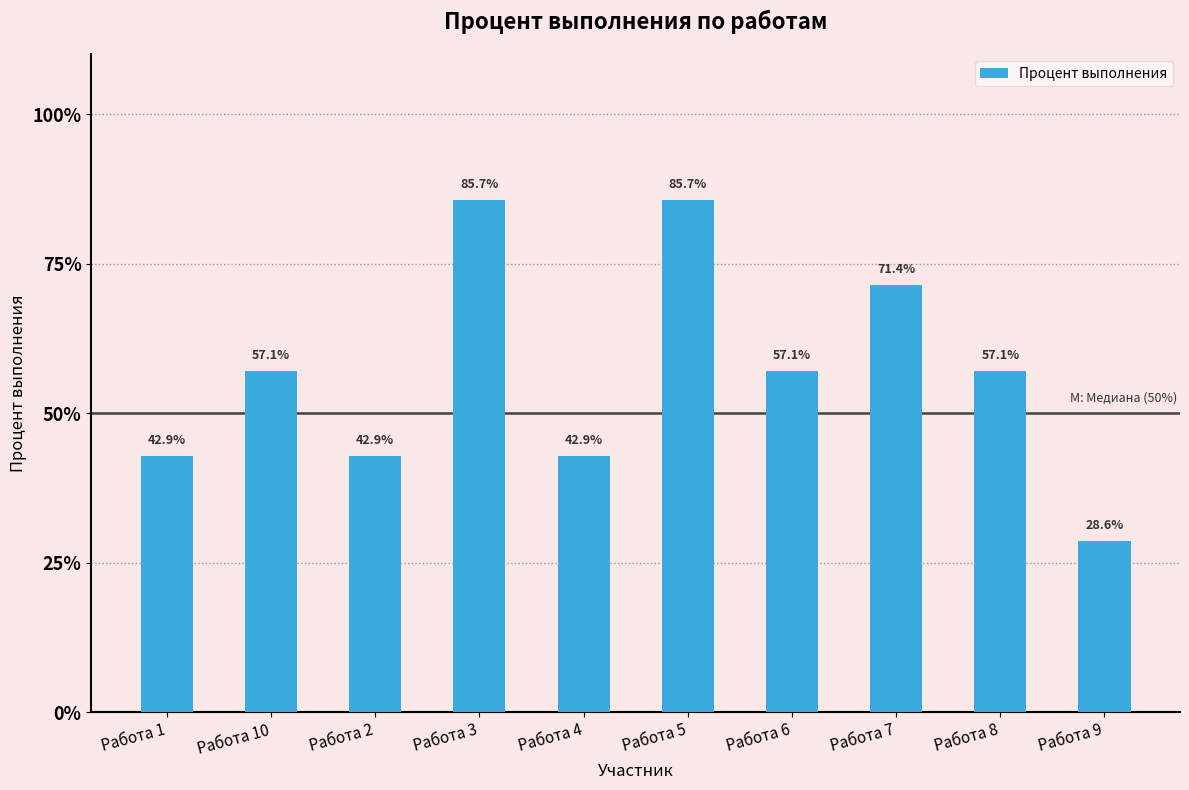

What is the value of the 4th bar from the left?

85.7